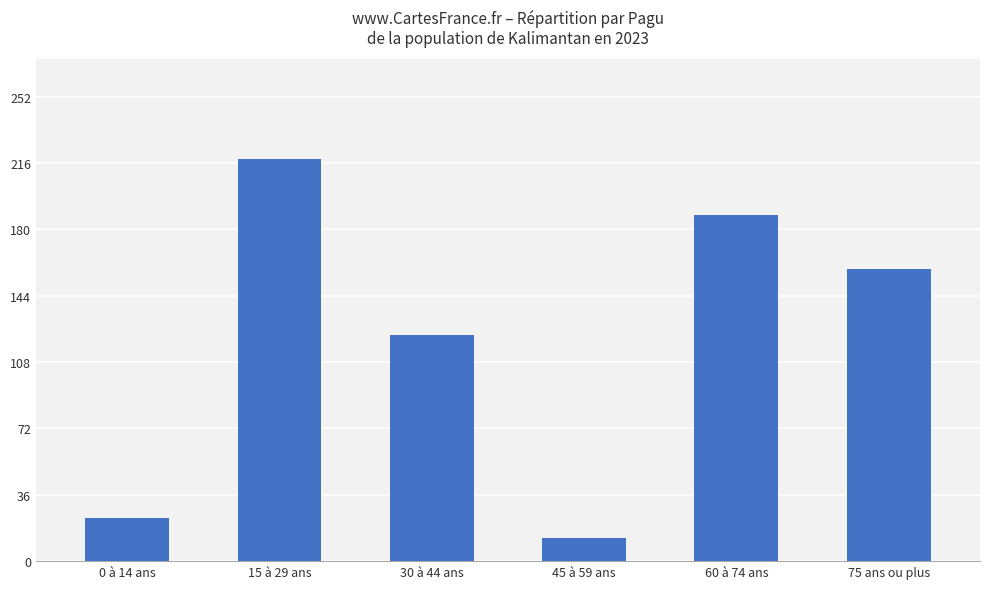

What is the label of the 2nd bar from the left?

15 à 29 ans